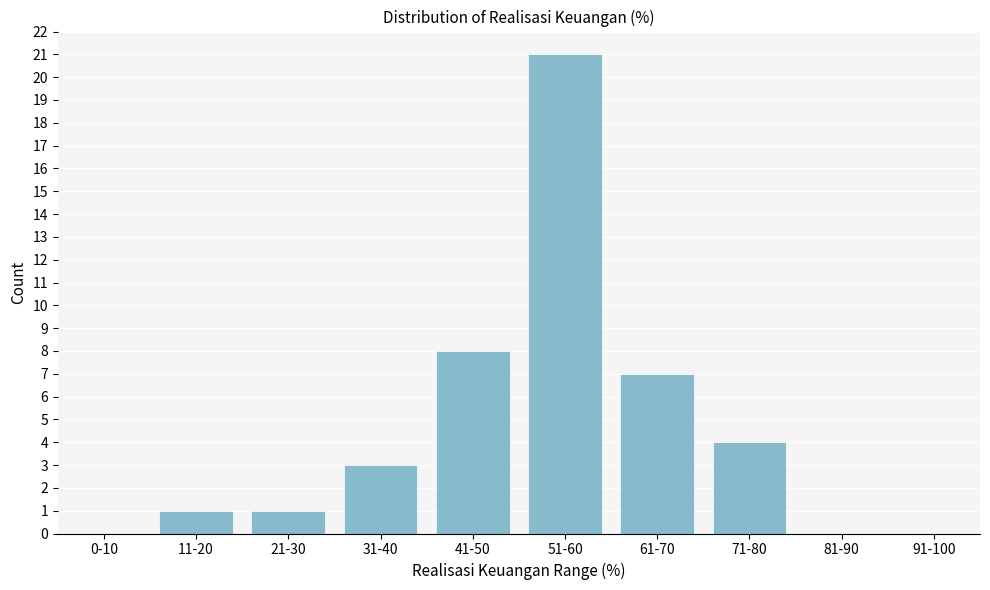

Reading left to right, transcribe all the data shown in this chart.

0-10=0	11-20=1	21-30=1	31-40=3	41-50=8	51-60=21	61-70=7	71-80=4	81-90=0	91-100=0